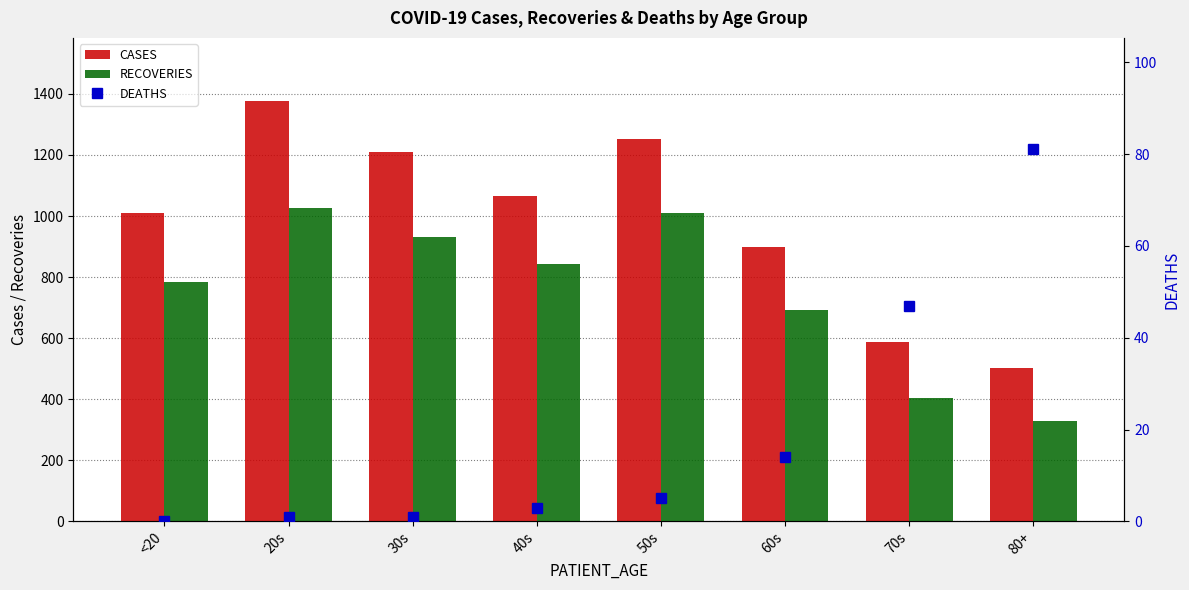

How many values in the RECOVERIES series are below 844?

4